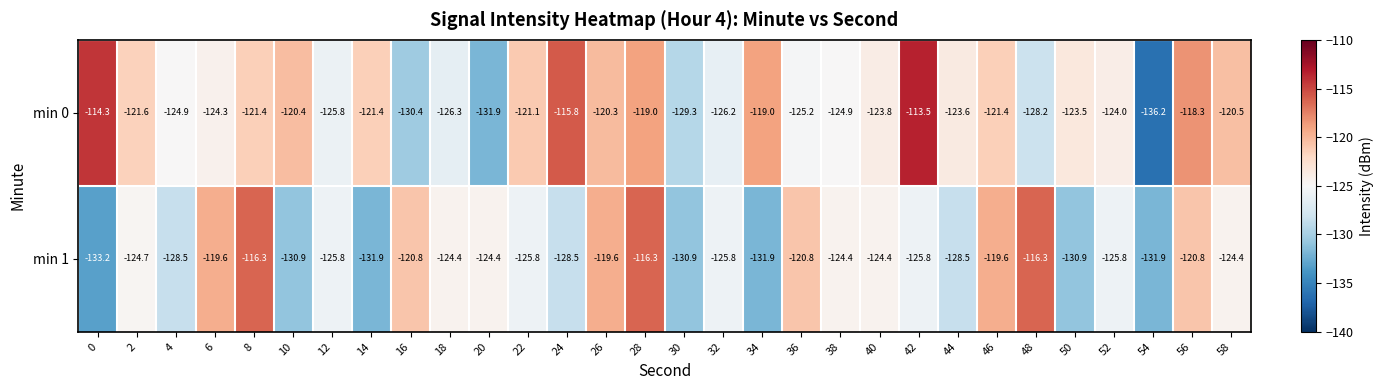

Rank the series at 4 from lowest to highest value.

min 1, min 0